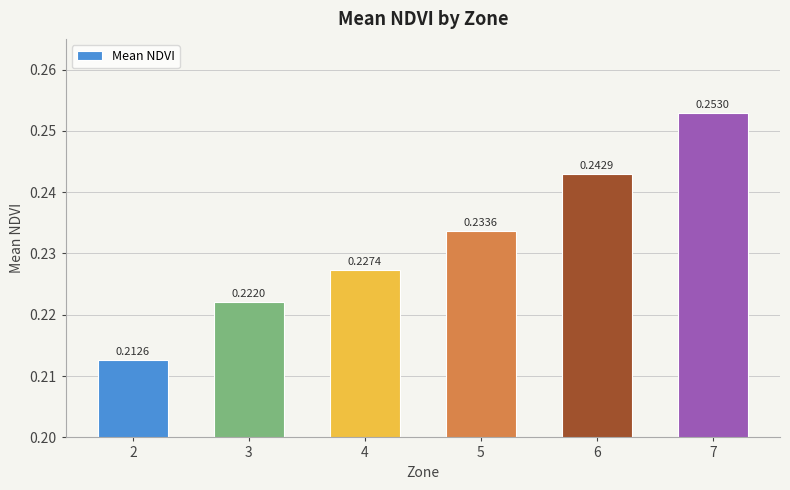

Which category has the highest value across all series?

7